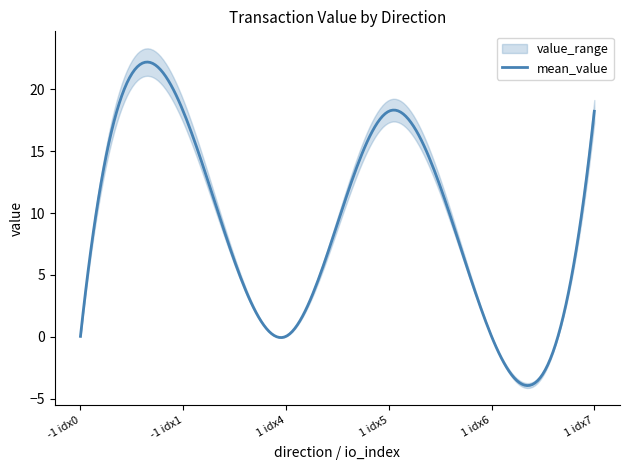

The mean_value series shows 0.0 at 1. True or false?

False